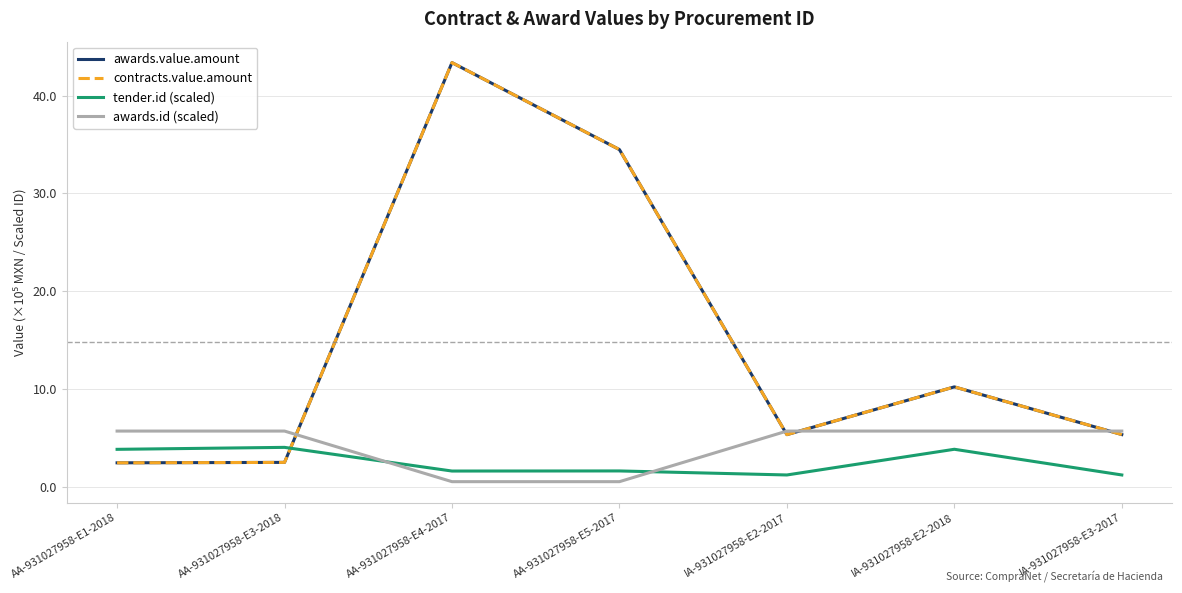

Does the chart display data point markers on the line(s)?

No